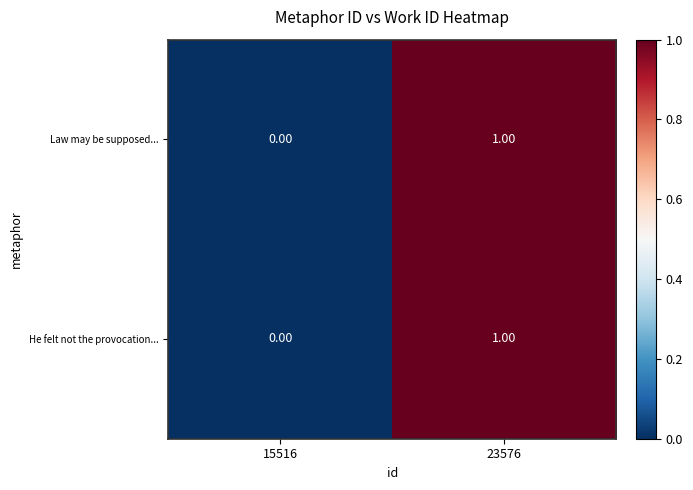

At which category is the sum across all series the highest?

23576